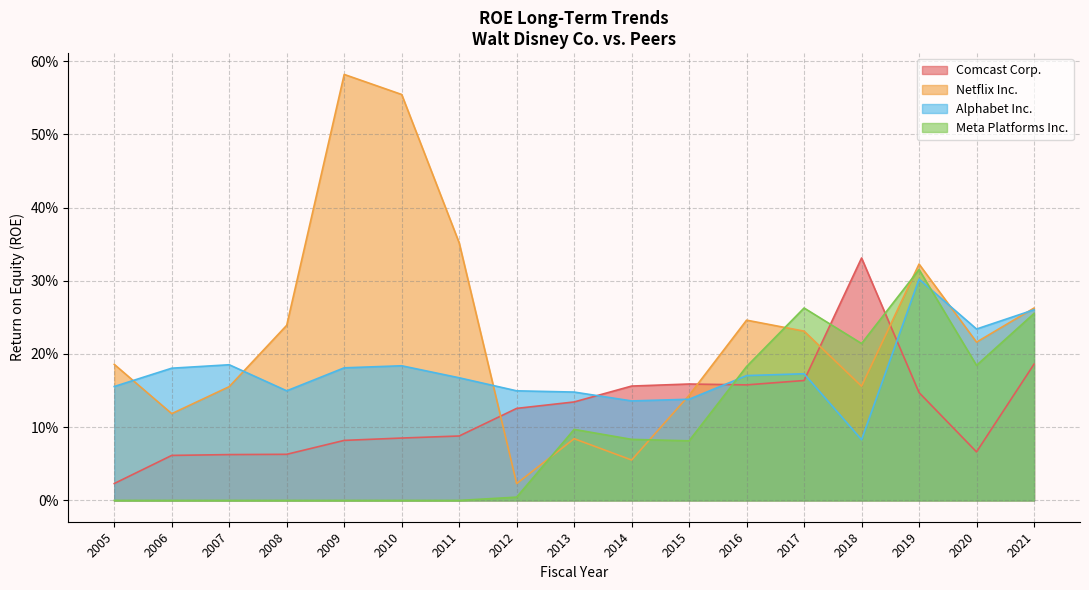

The Comcast Corp. series shows 0.2 at 2015. True or false?

True